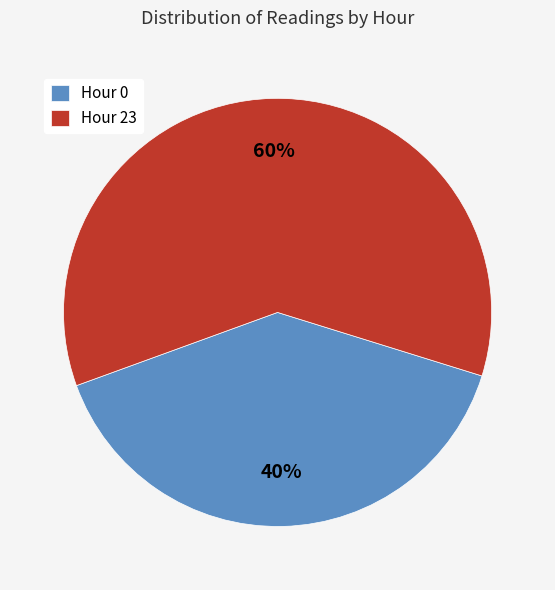

Is there any slice that represents more than half of the pie?

Yes